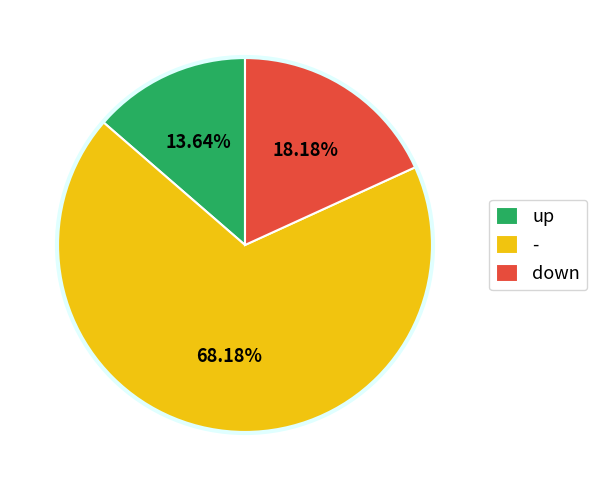

Is the sum of - and down greater than half?

Yes